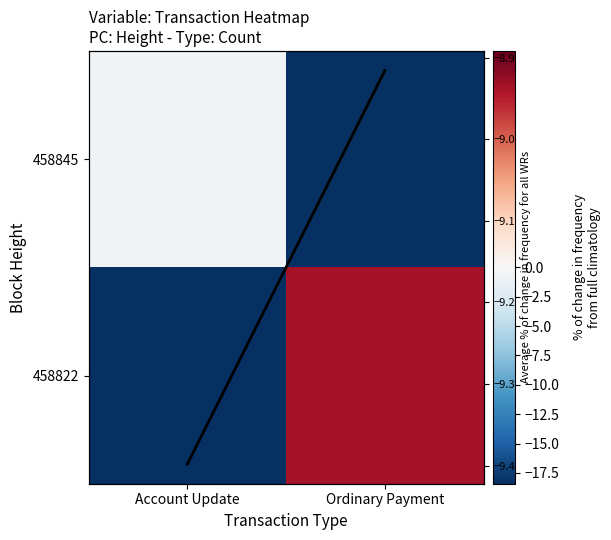

What is the sum of all Column mean values?

-18.3